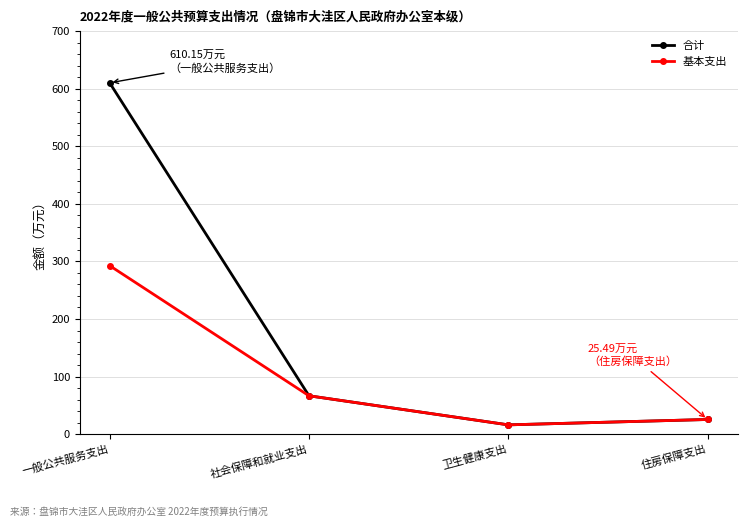

What position from the right is 住房保障支出?

1